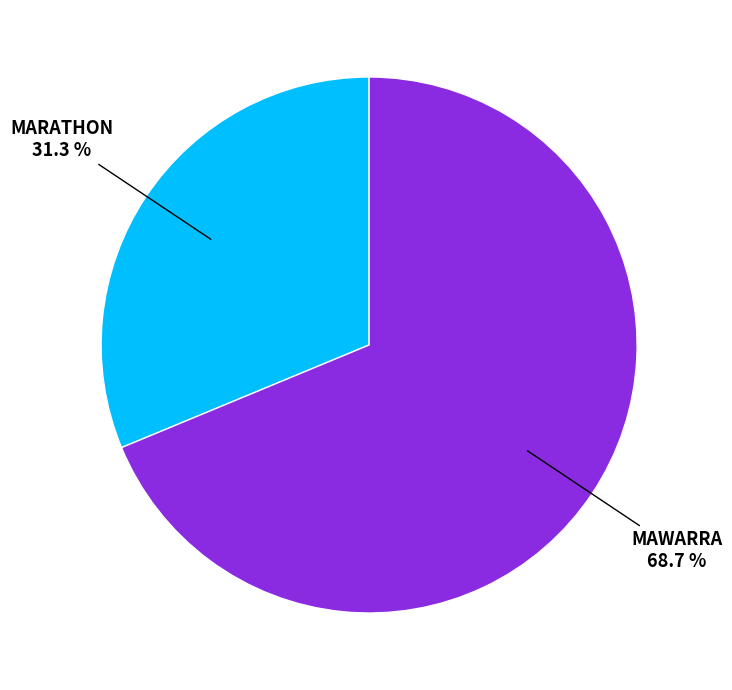

How many segments does this pie chart have?

2